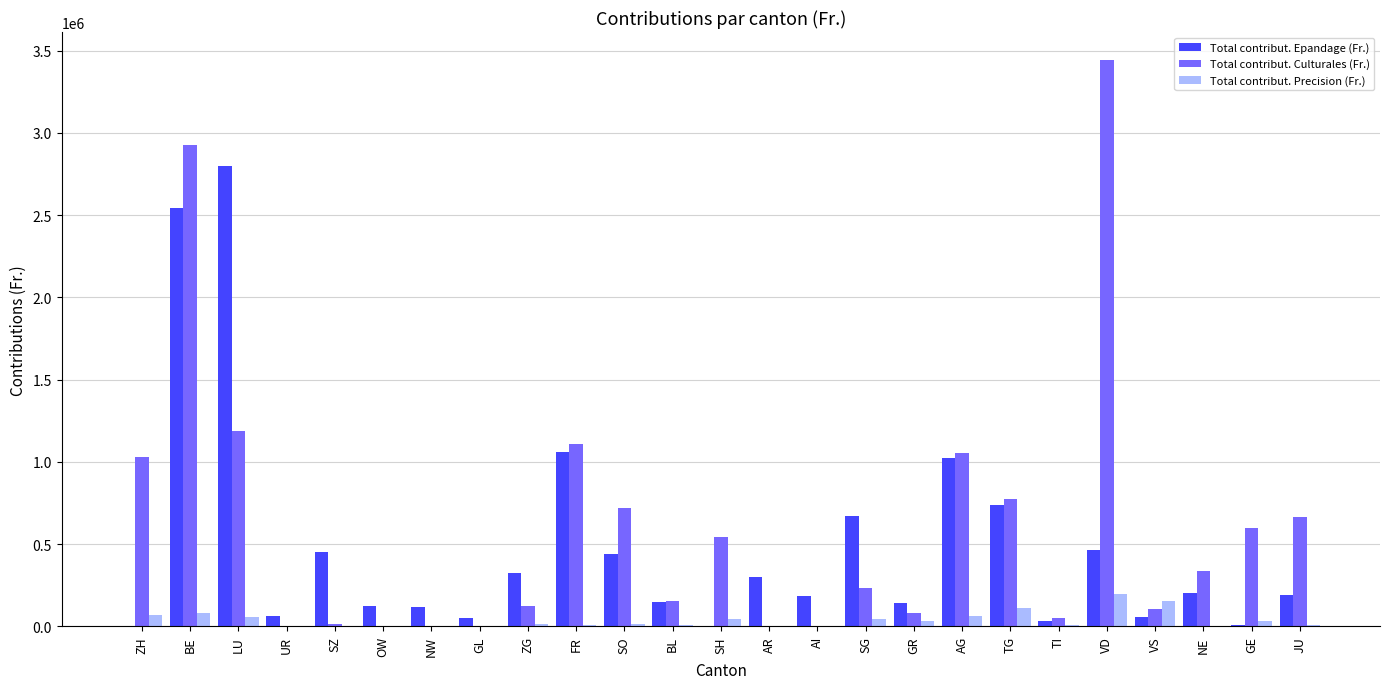

At which category is the sum across all series the highest?

BE